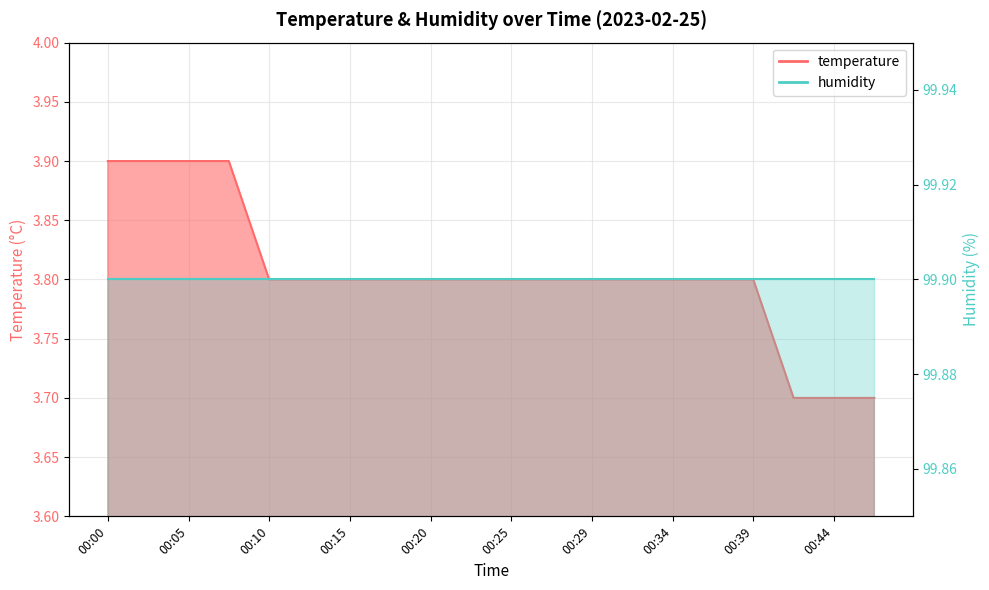

Rank the categories by value from lowest to highest.

00:42, 00:44, 00:47, 00:10, 00:12, 00:15, 00:17, 00:20, 00:22, 00:25, 00:27, 00:29, 00:32, 00:34, 00:37, 00:39, 00:00, 00:02, 00:05, 00:07